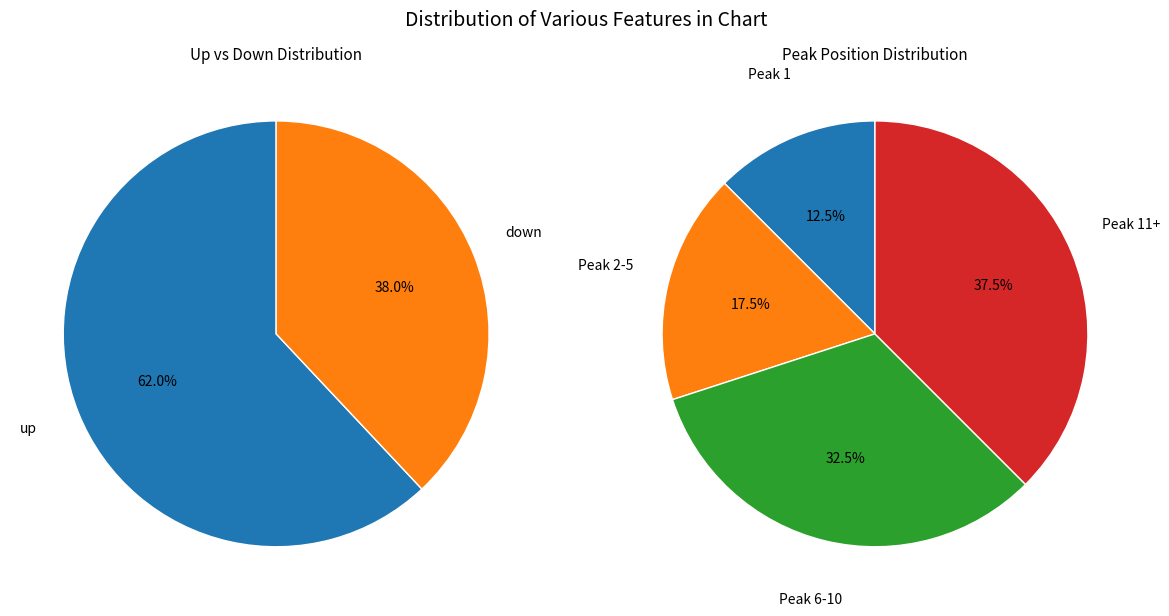

Is there any slice that represents more than half of the pie?

Yes